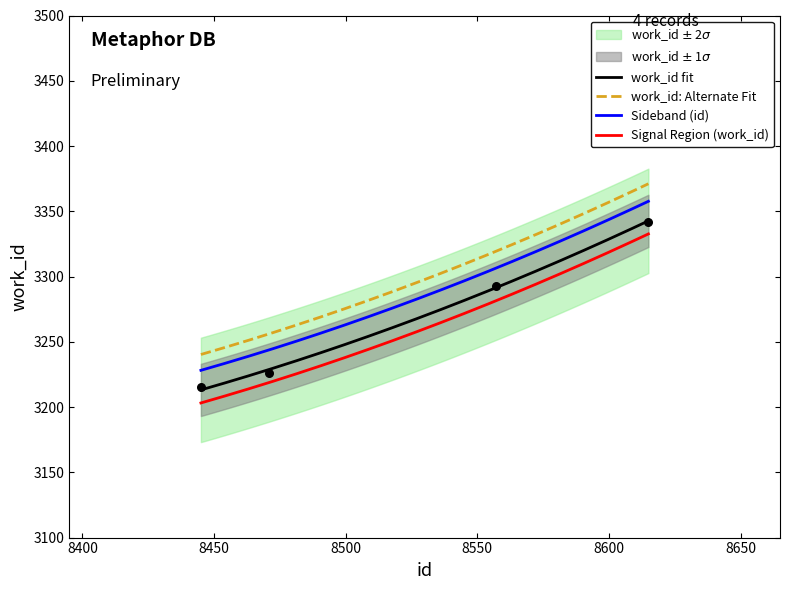

What is the change in value from 8471 to 8557?

+67